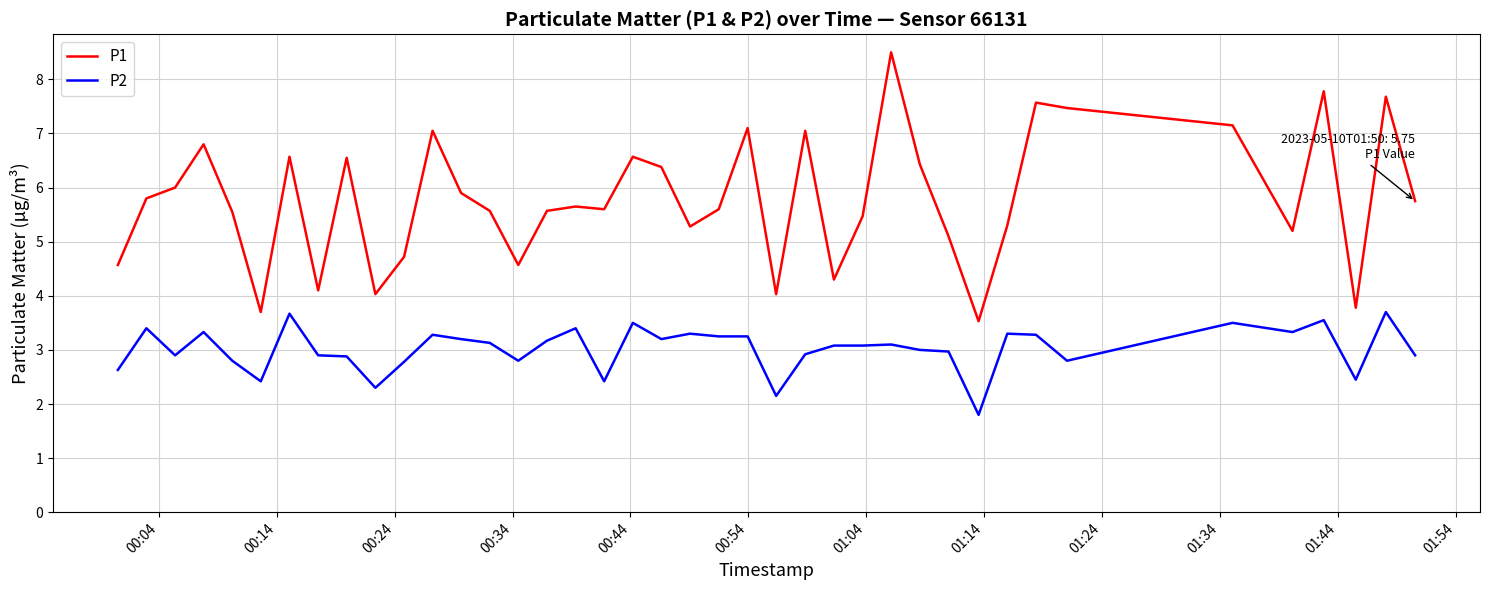

List the series in order of their peak value, lowest first.

P2, P1